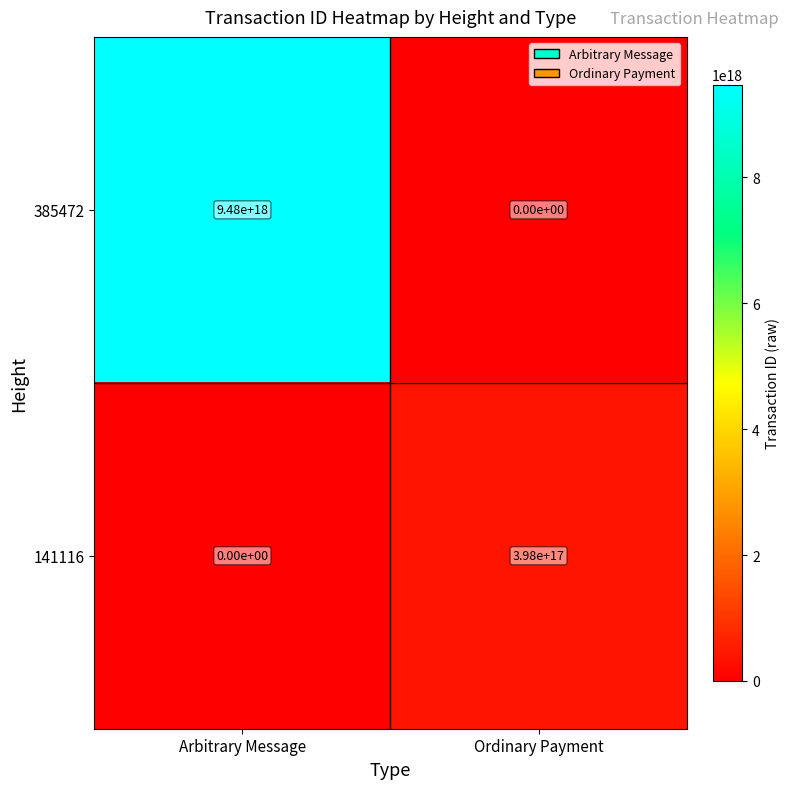

The value of 385472 at Ordinary Payment is 0. True or false?

True